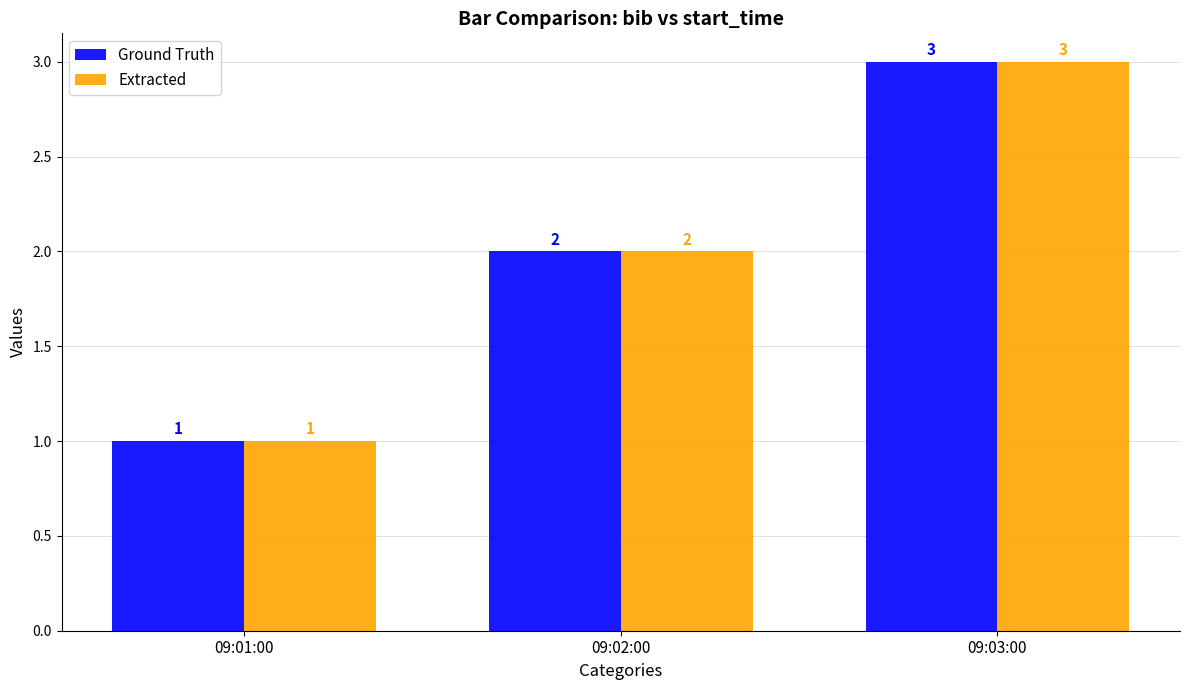

Reading left to right, transcribe all the data shown in this chart.

Ground Truth: 1	2	3
Extracted: 1	2	3